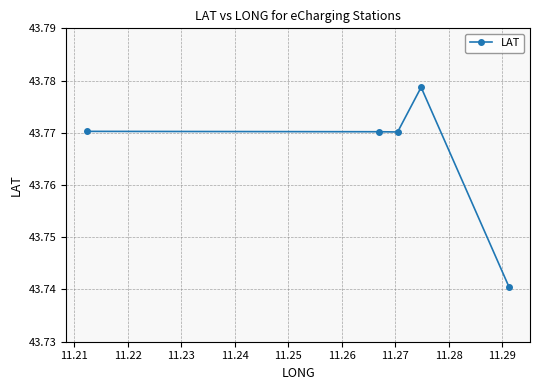

What is the sum of all values?

218.8